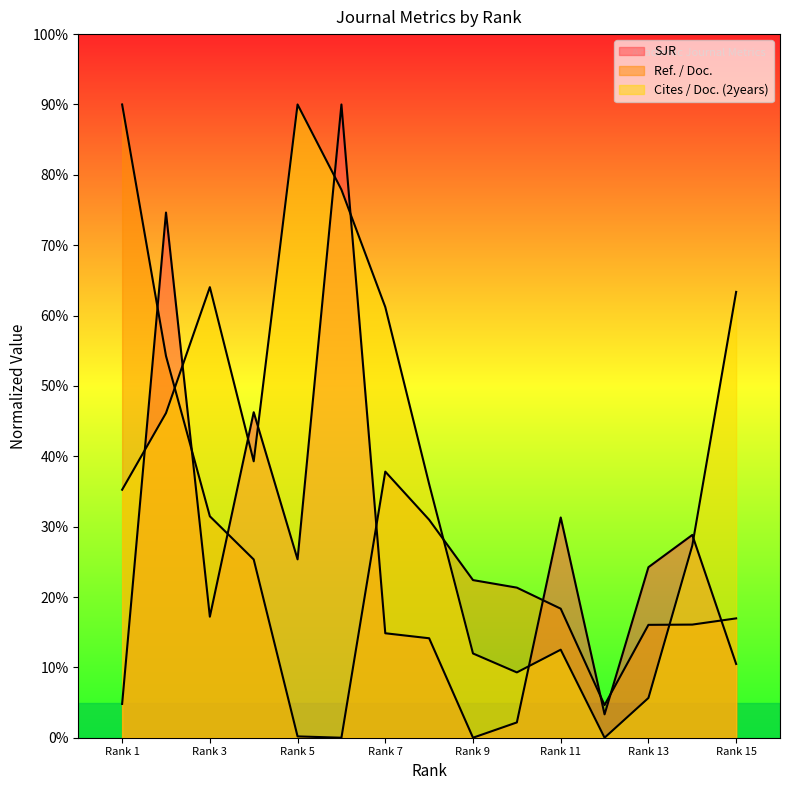

How many categories are shown in the chart?

15